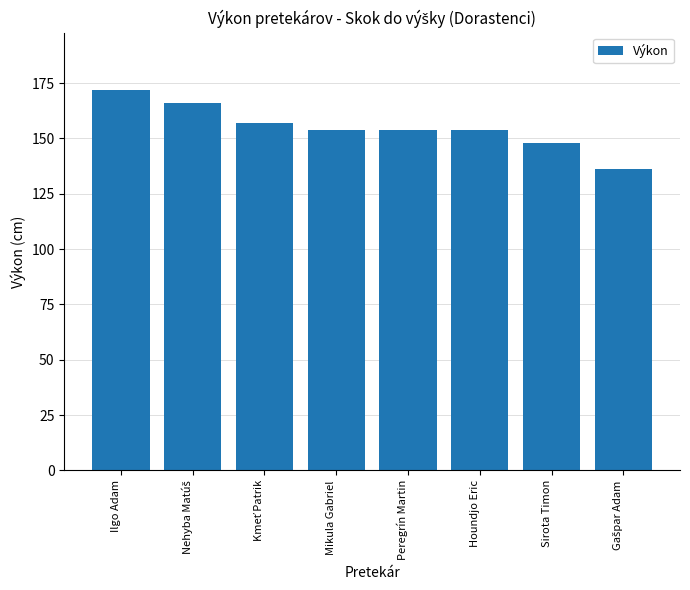

The chart shows a value of 148 at Sirota Timon. True or false?

True